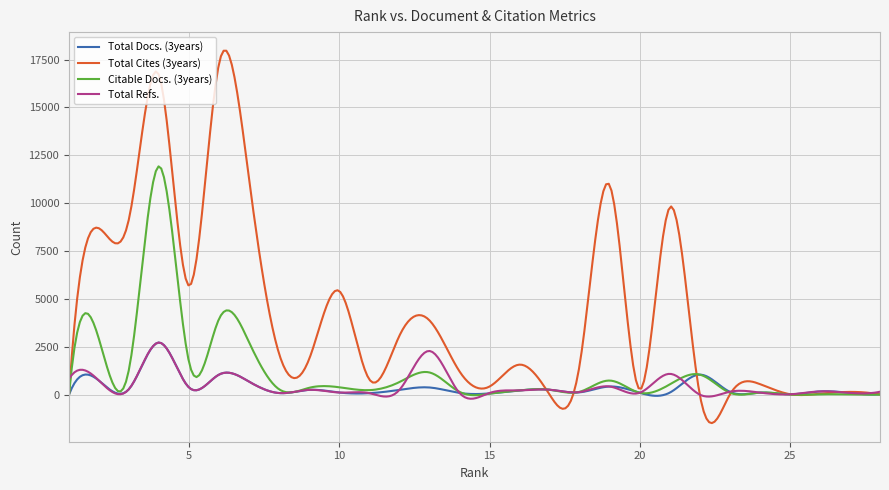

Which series has the largest total across all categories?

Total Cites (3years)